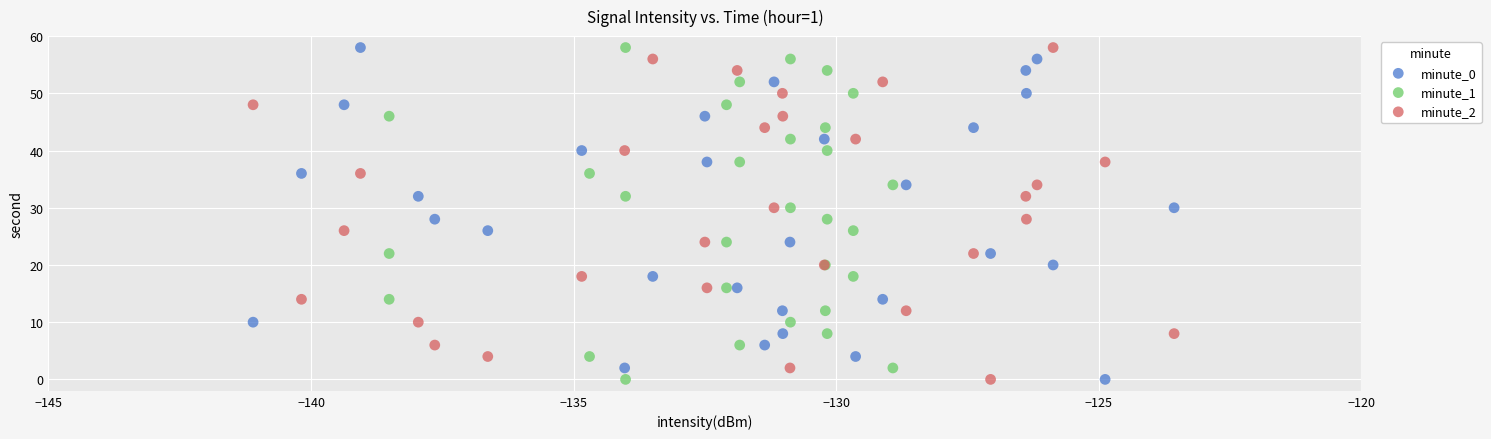

What are all the series names shown in the legend?

minute_0, minute_1, minute_2